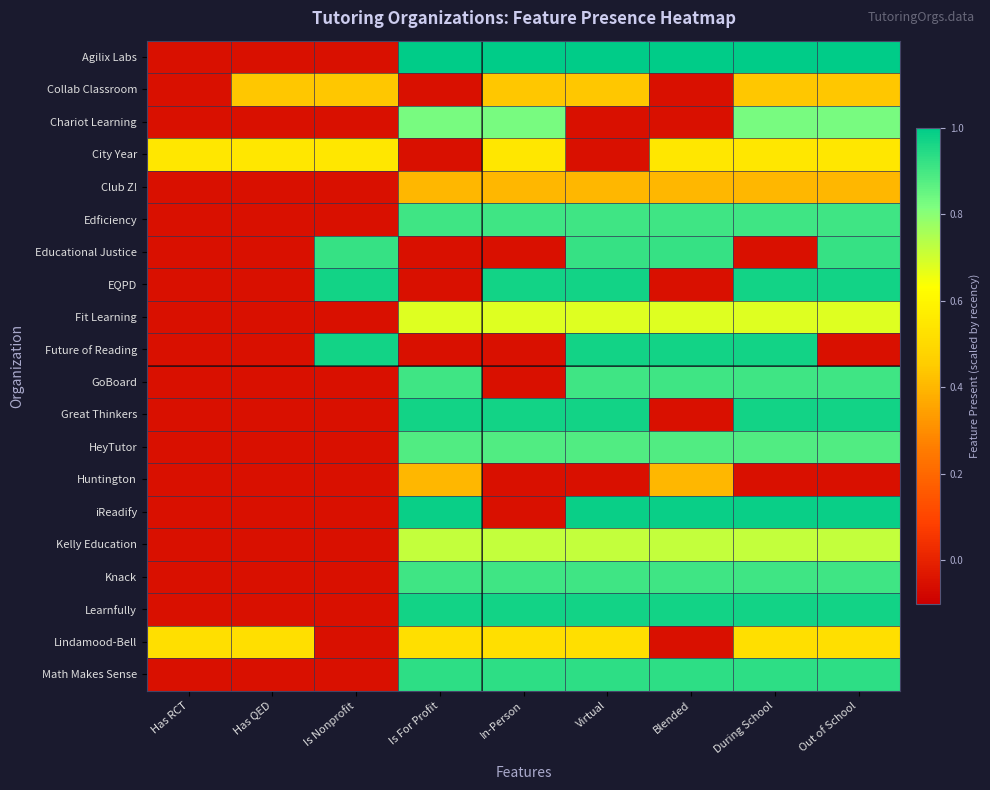

At which category is the sum across all series the highest?

During School